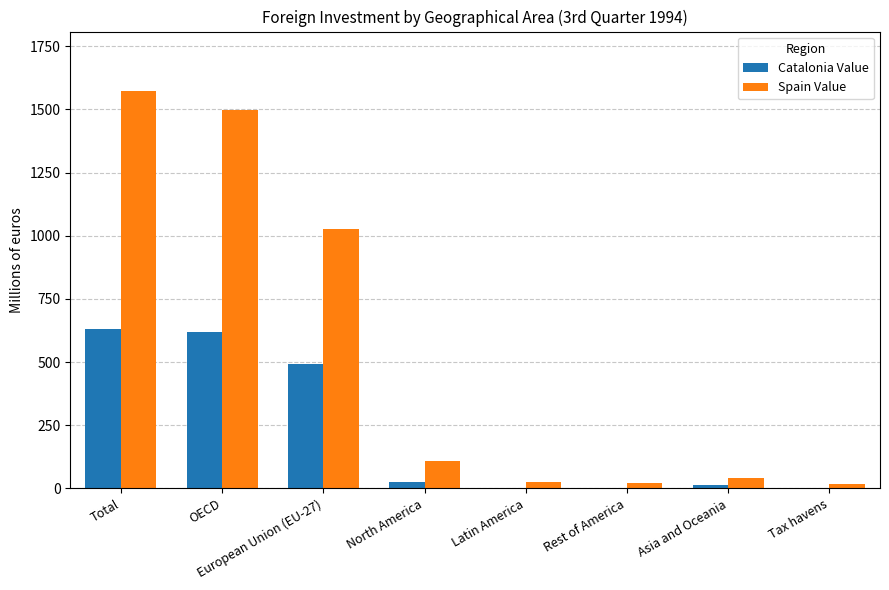

What is the approximate value of Catalonia Value at OECD?

619.0